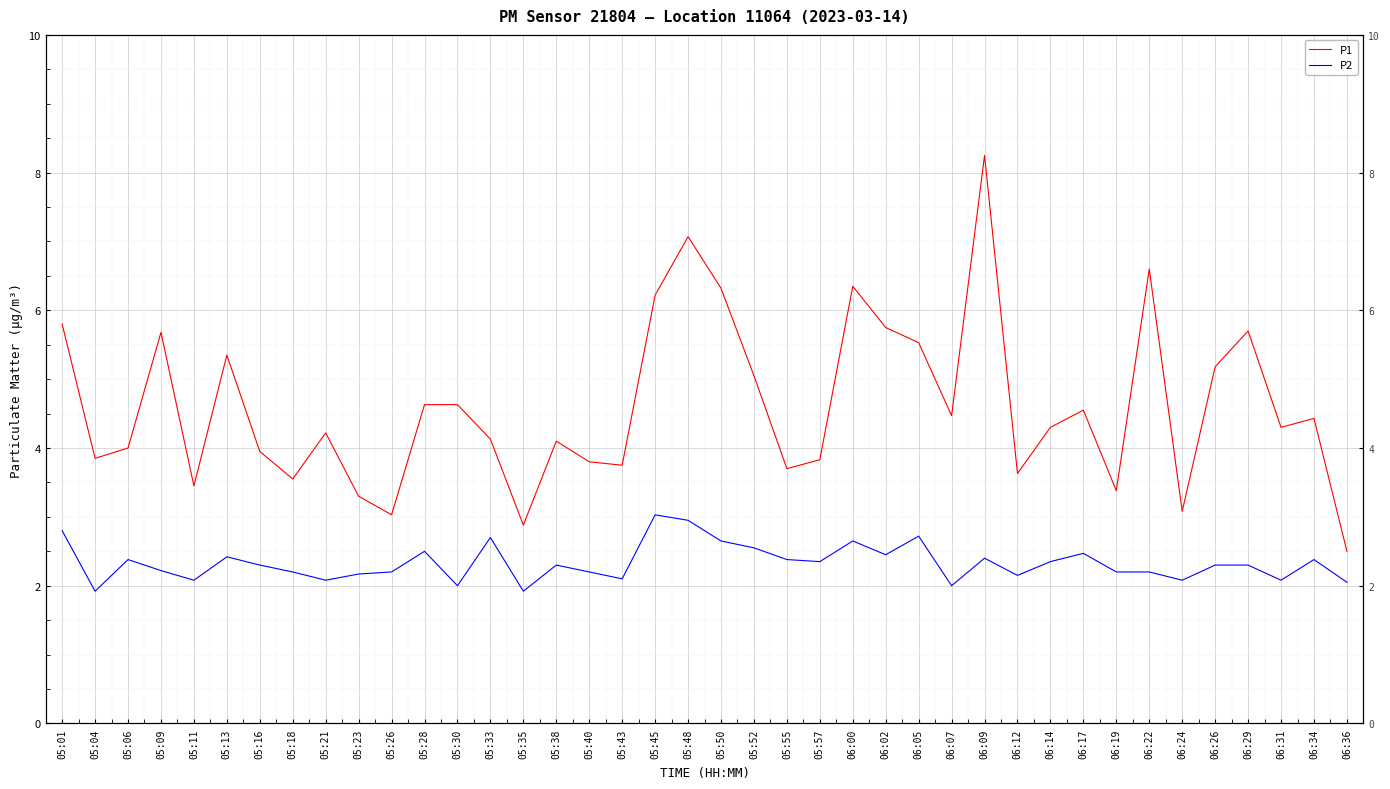

Rank the series by their average value, from lowest to highest.

P2, P1